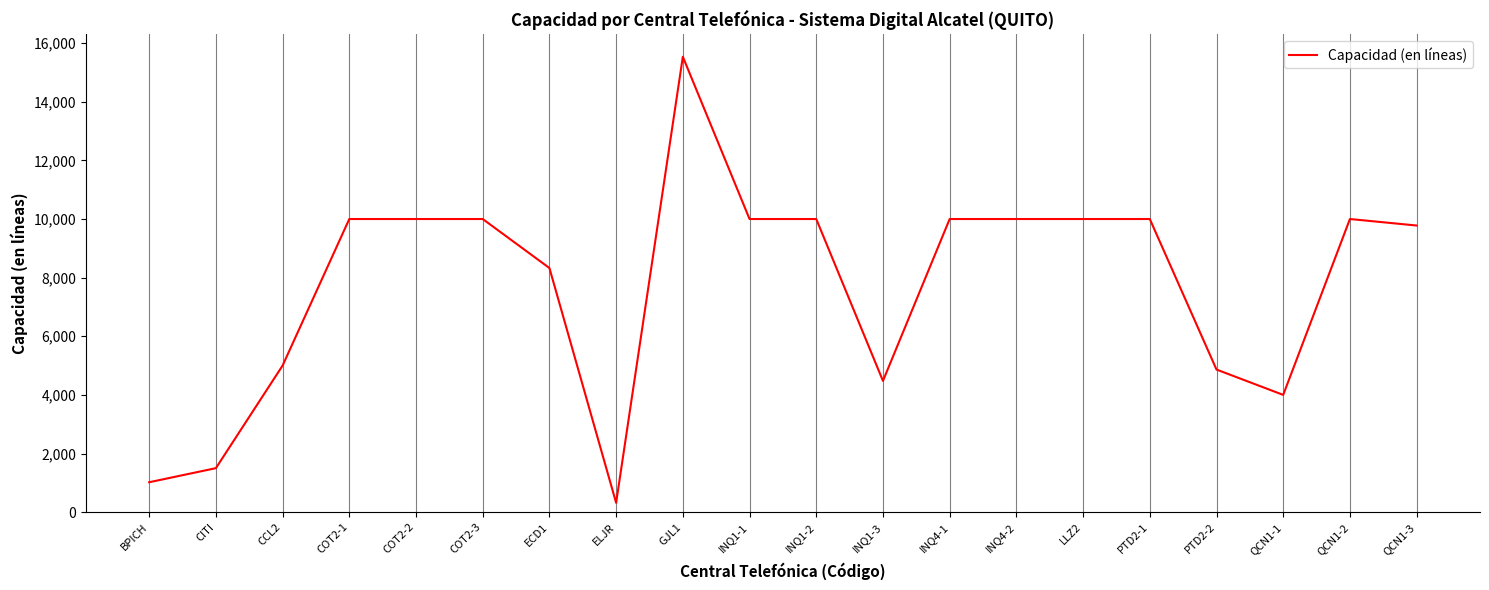

Reading left to right, list all the values displayed in this chart.

BPICH=1020	CITI=1500	CCL2=5000	COT2-1=10000	COT2-2=10000	COT2-3=10000	ECD1=8328	ELJR=318	GJL1=15536	INQ1-1=10000	INQ1-2=10000	INQ1-3=4478	INQ4-1=10000	INQ4-2=10000	LLZ2=10000	PTD2-1=10000	PTD2-2=4864	QCN1-1=4000	QCN1-2=10000	QCN1-3=9778